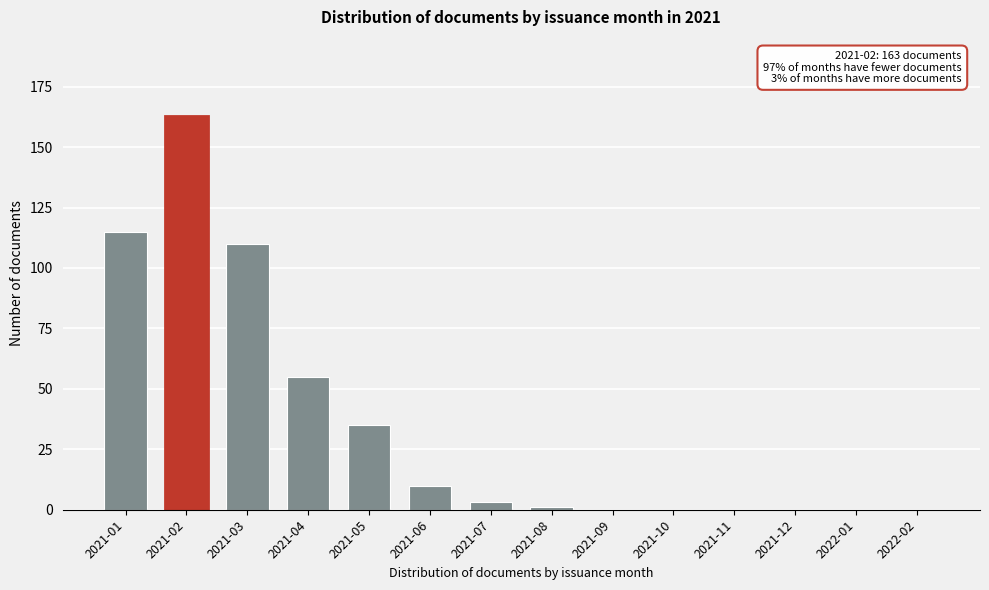

Reading left to right, what are all the values shown in this chart?

2021-01=115	2021-02=163	2021-03=110	2021-04=55	2021-05=35	2021-06=10	2021-07=3	2021-08=1	2021-09=0	2021-10=0	2021-11=0	2021-12=0	2022-01=0	2022-02=0